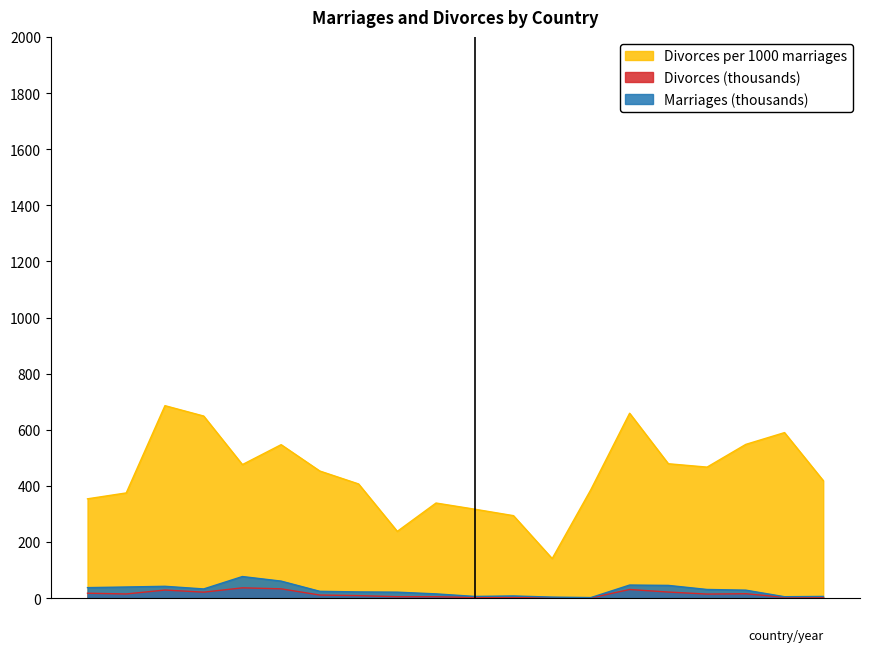

What is the total value across all series at Belarus 2010?

589.7